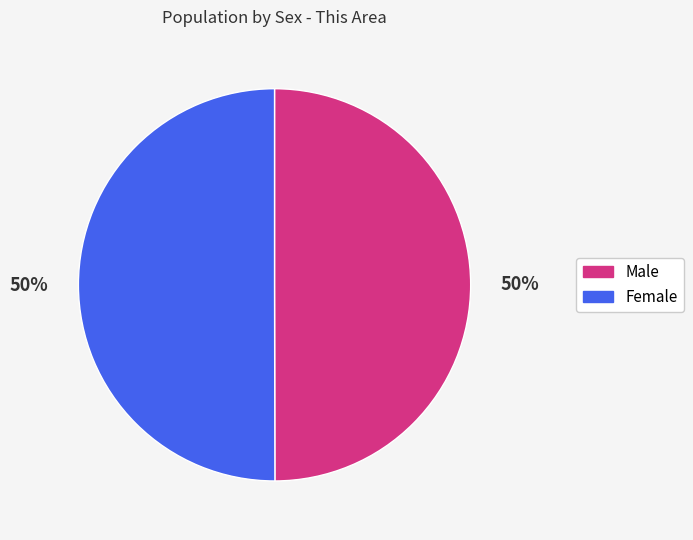

To the nearest percent, what is the combined percentage of Male and Female?

100%